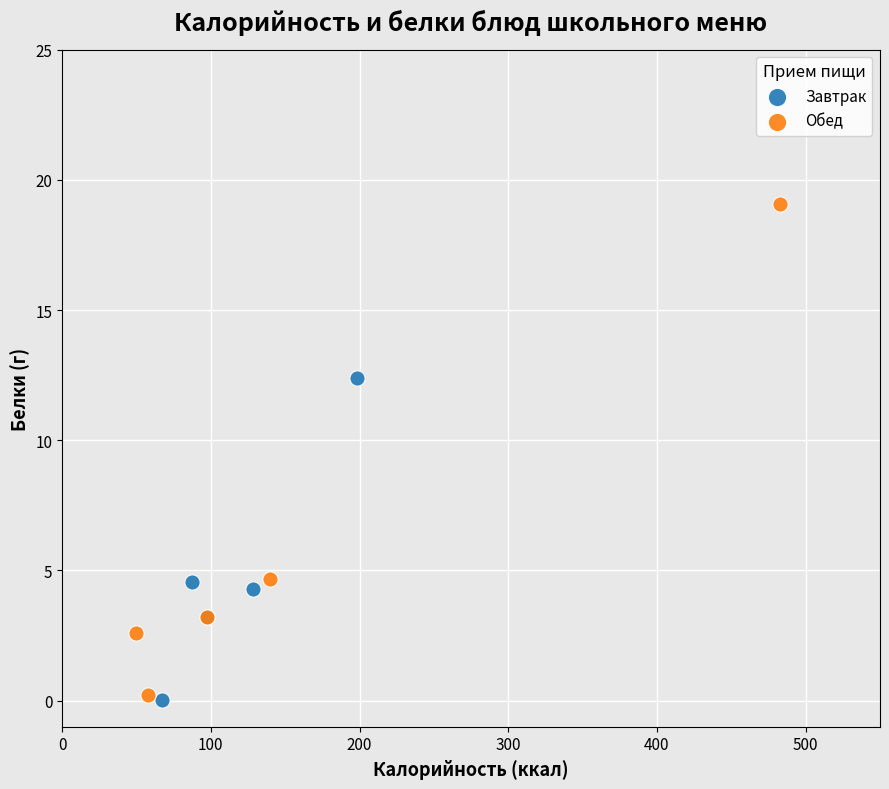

Which series has the largest Y range (max minus min)?

Обед